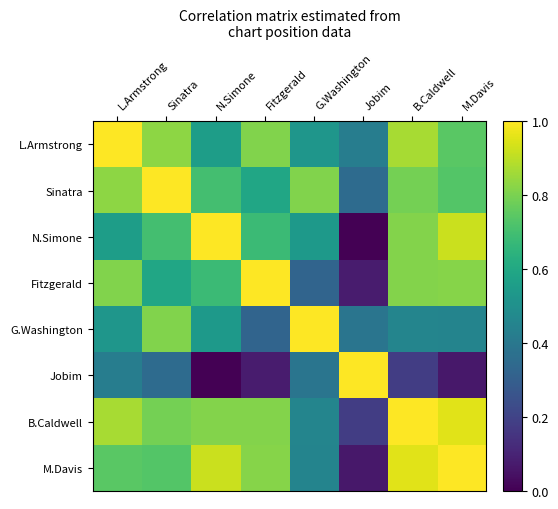

At which category is the sum across all series the highest?

B.Caldwell